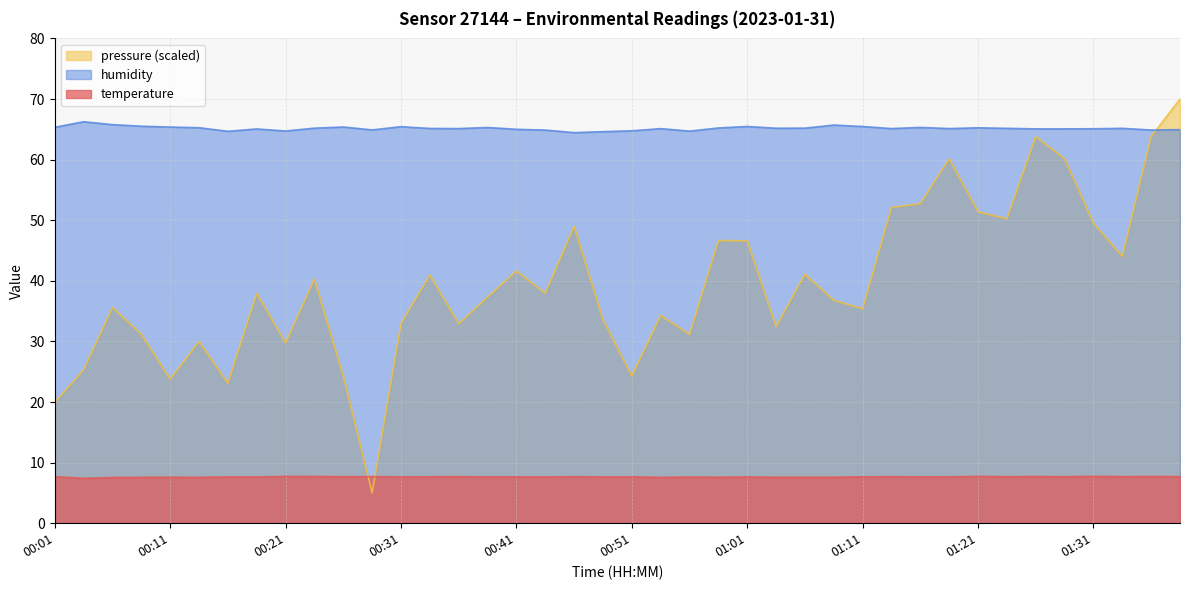

What are all the series names shown in the legend?

pressure (scaled), humidity, temperature